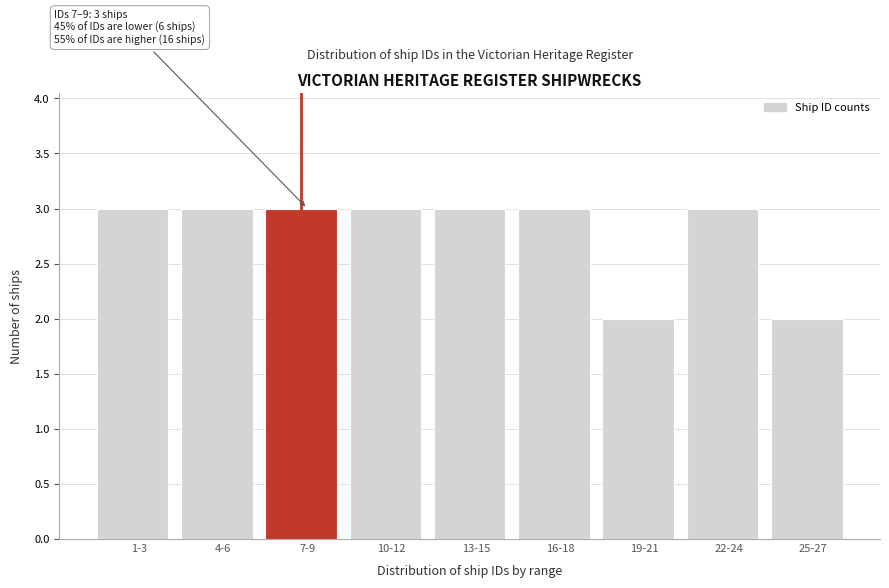

Reading left to right, extract all data points from this chart.

3	3	3	3	3	3	2	3	2